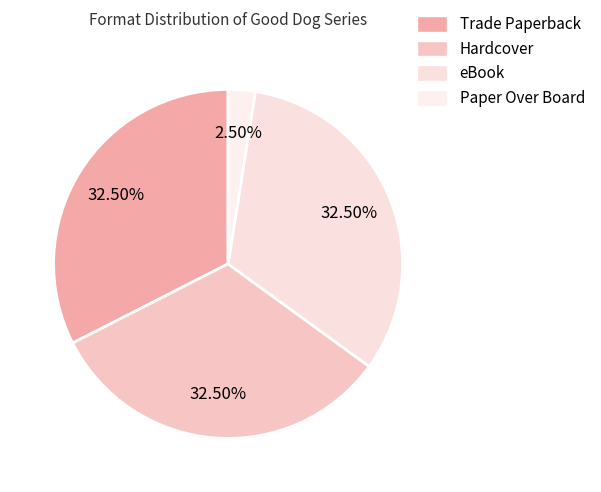

What portion of the pie excludes eBook?

67.5%